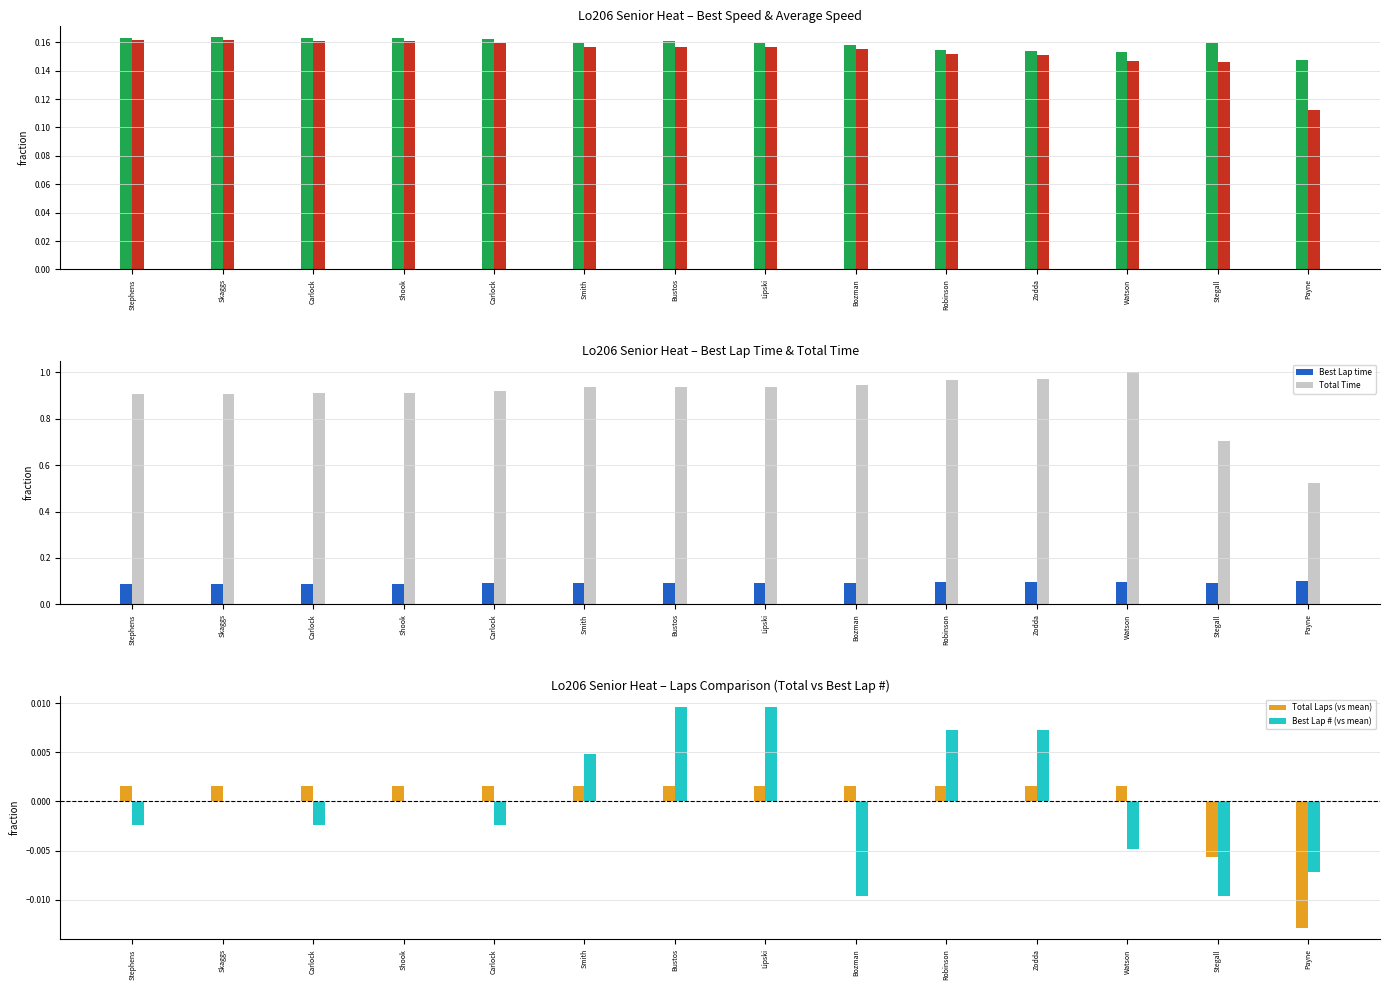

How many data points in Best Lap # (vs mean) are above 0?

5